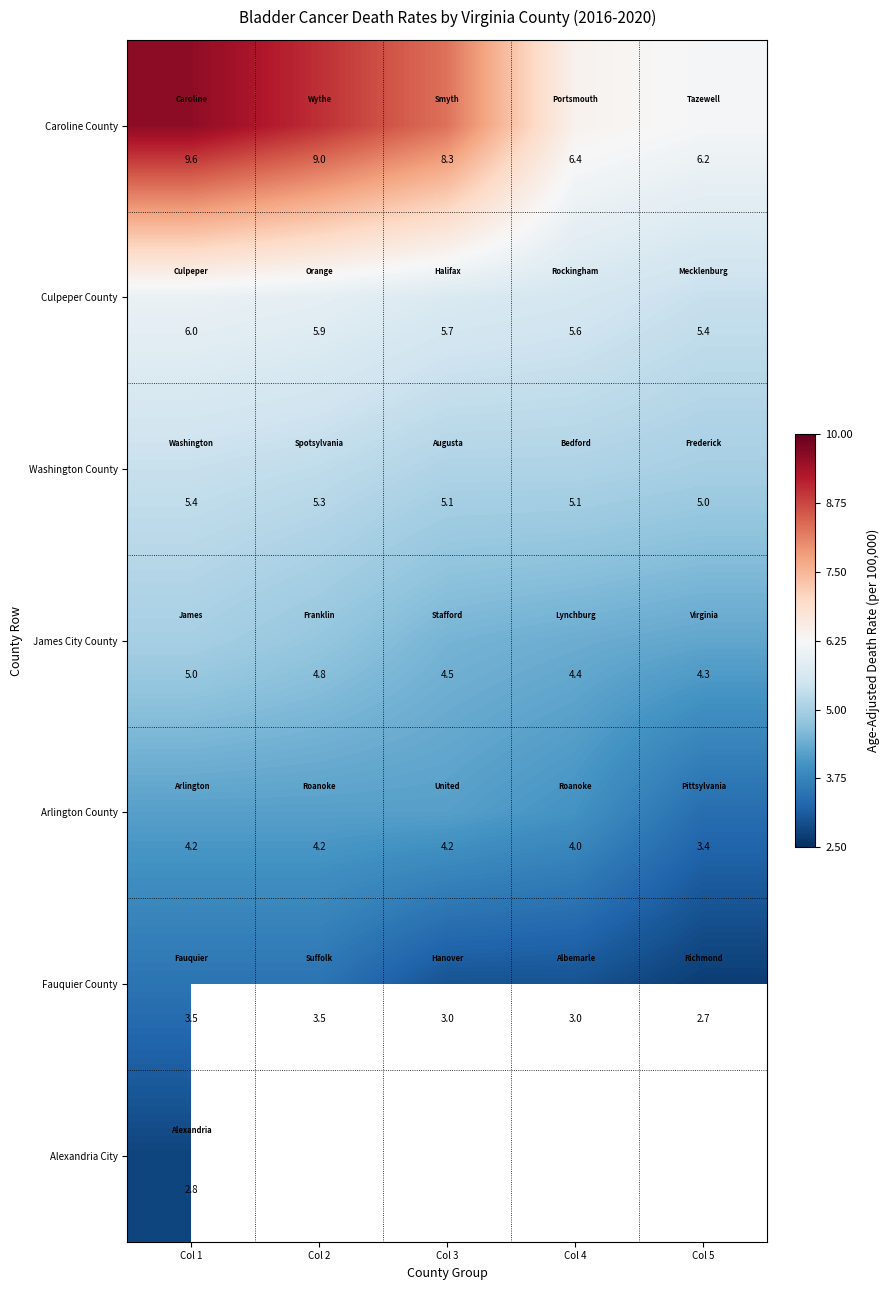

Is the value of Fauquier County at Col 5 greater than the value of Culpeper County at Col 4?

No